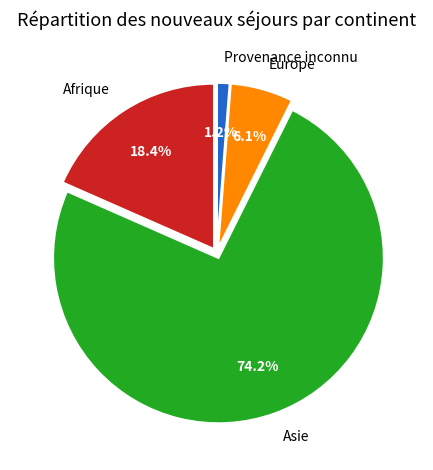

To the nearest percent, what portion does Europe represent?

6%